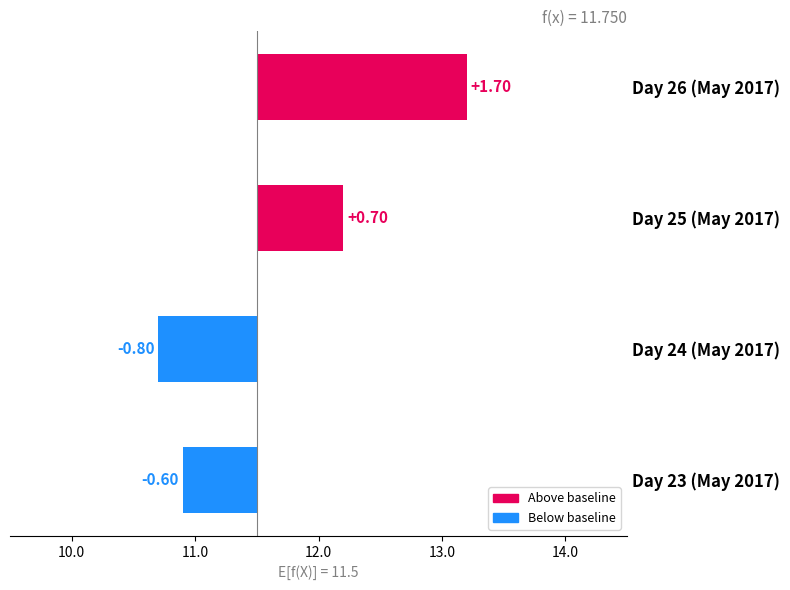

Which has a higher value, Day 25 (May 2017) or Day 26 (May 2017)?

Day 26 (May 2017)